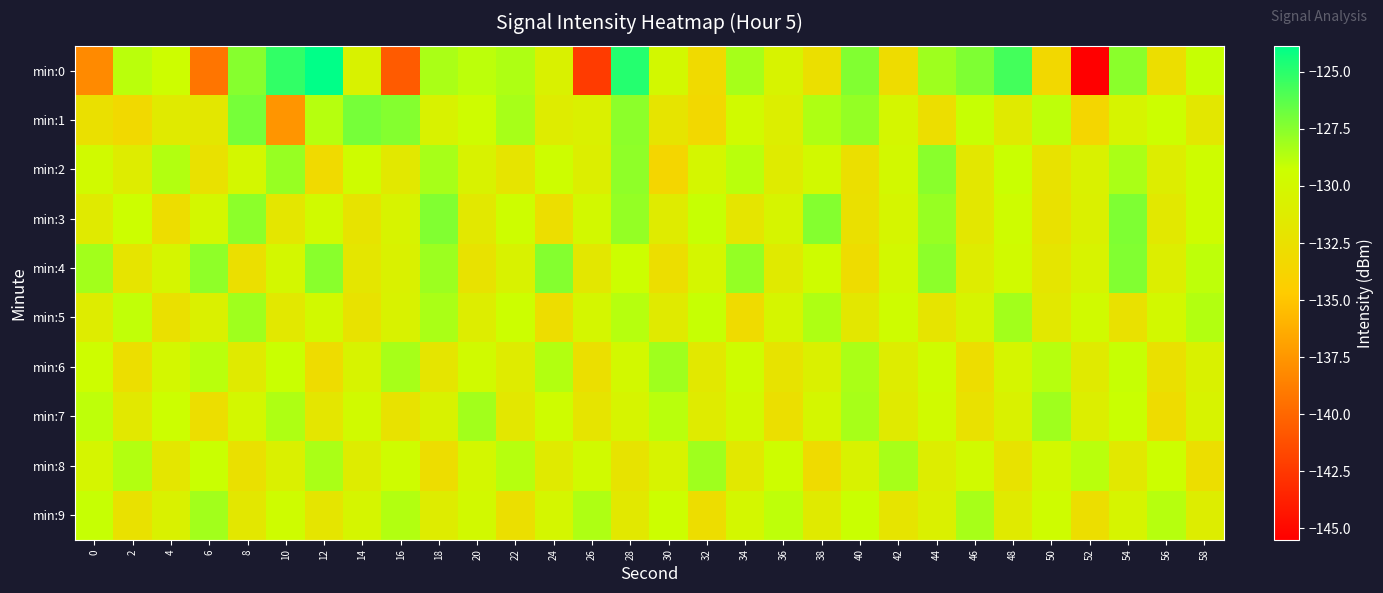

Which series has the widest spread of values?

min:0